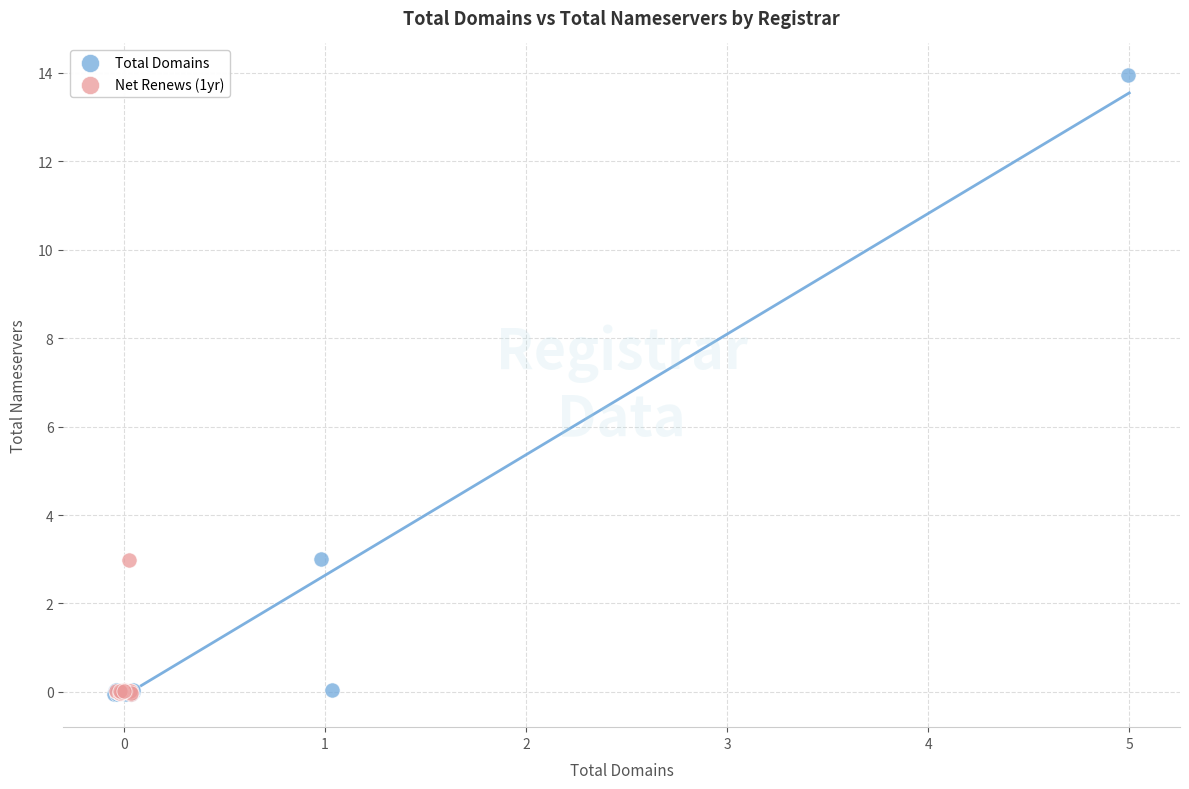

Which series has the widest spread of Y values?

Total Domains